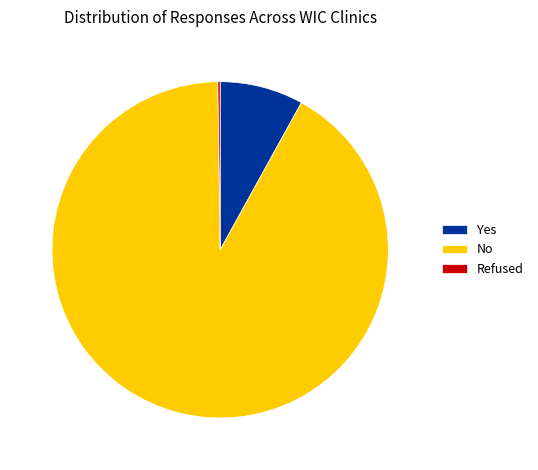

Between No and Yes, which is larger?

No